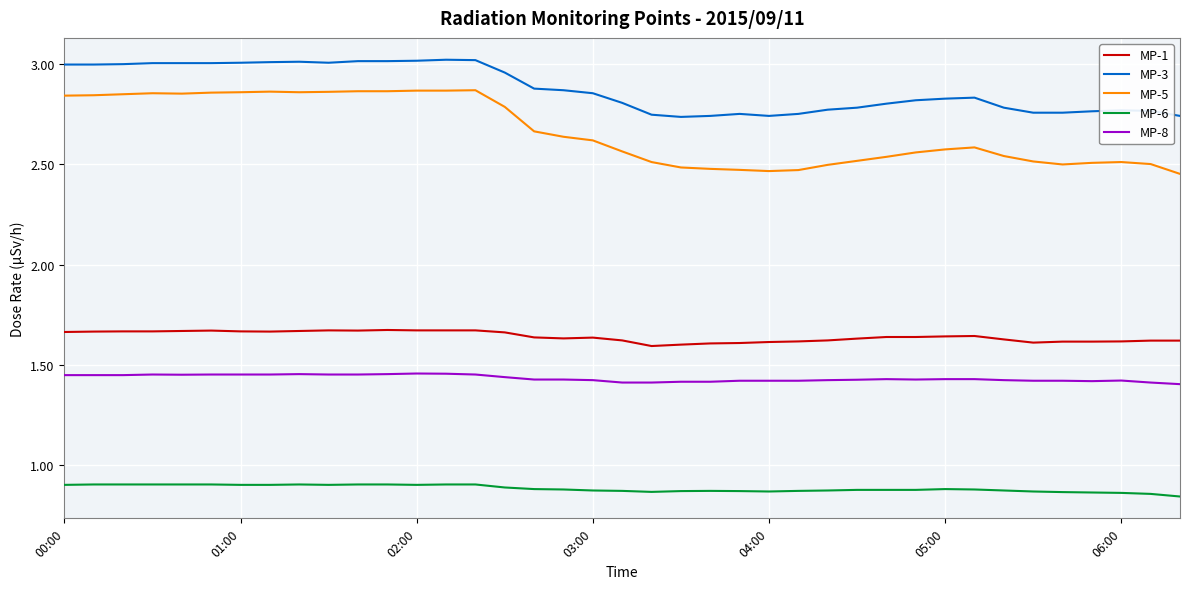

What is the difference between the maximum and minimum values in the MP-5 series?

0.4